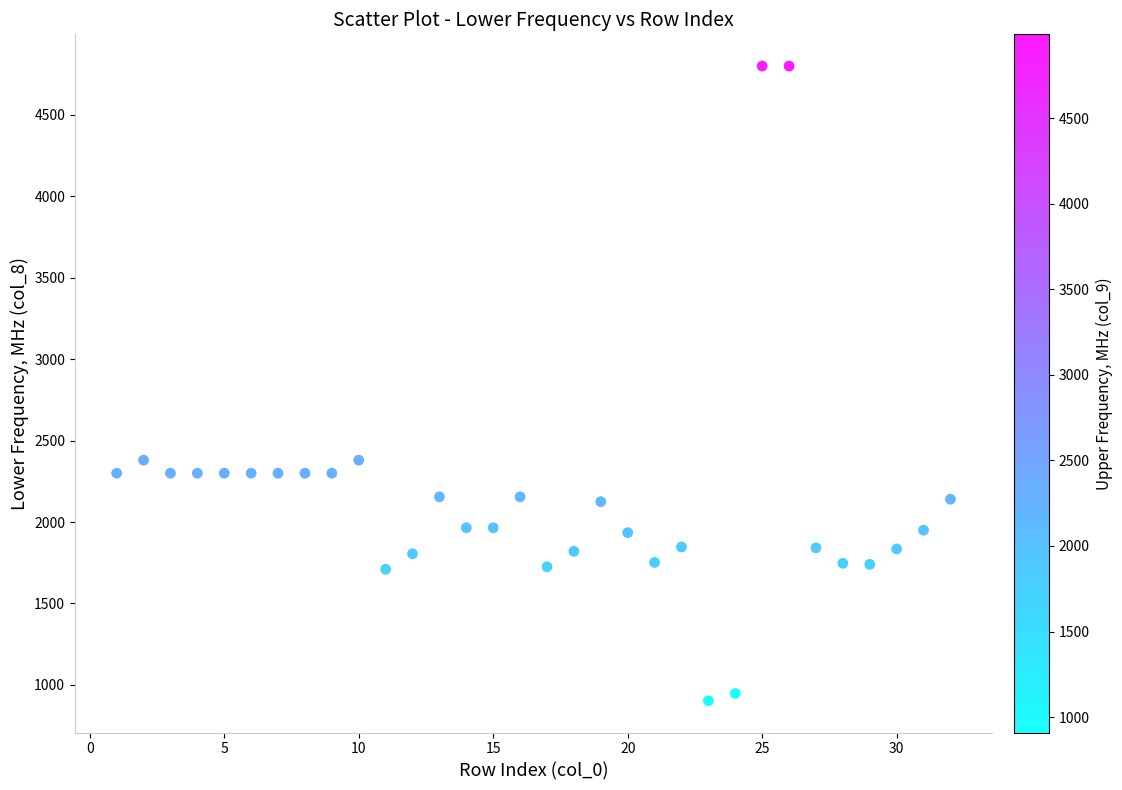

What is the range of X values (max minus min)?

31.0